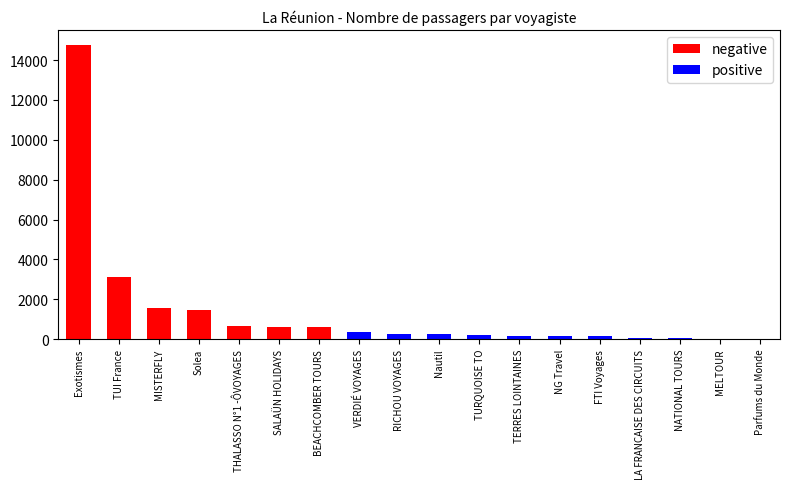

What is the sum of all negative values?

22800